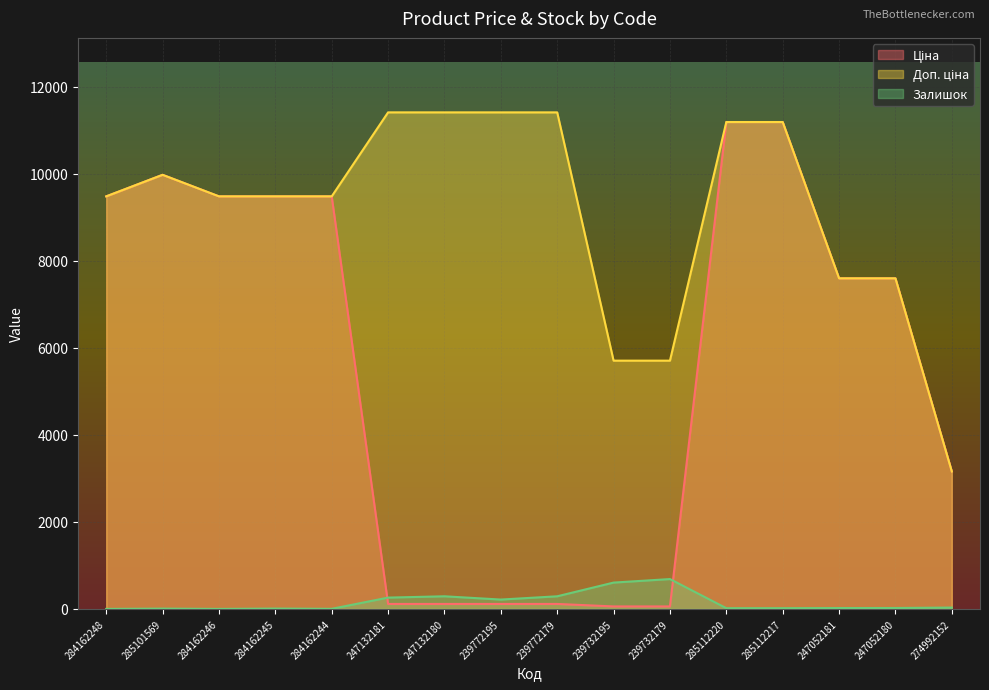

The Доп. ціна series shows 11410.0 at 239772179. True or false?

True